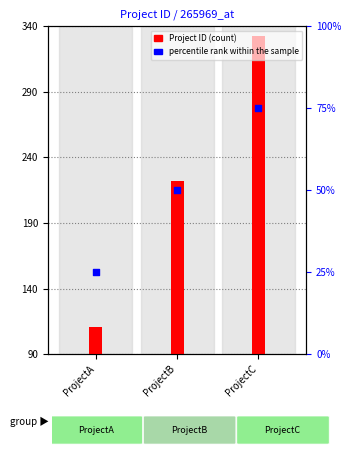

At how many categories does at least one series exceed 261?

1